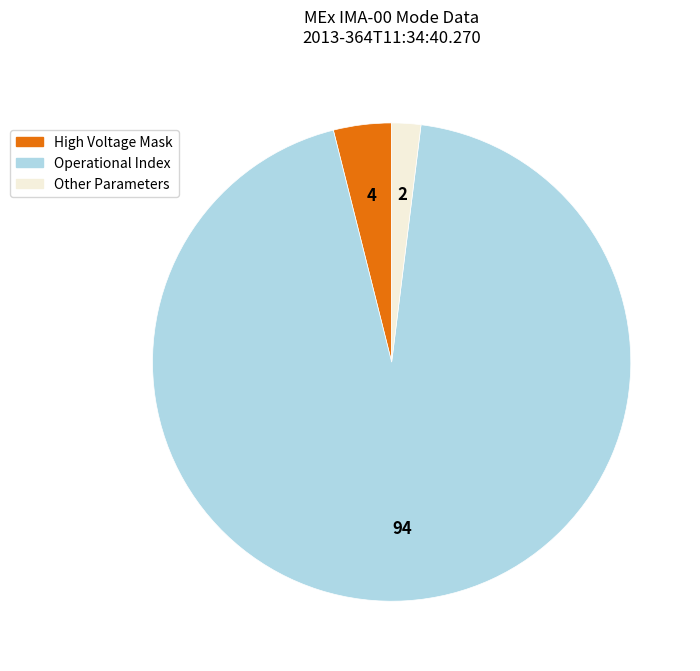

Which slice is the largest?

Operational Index